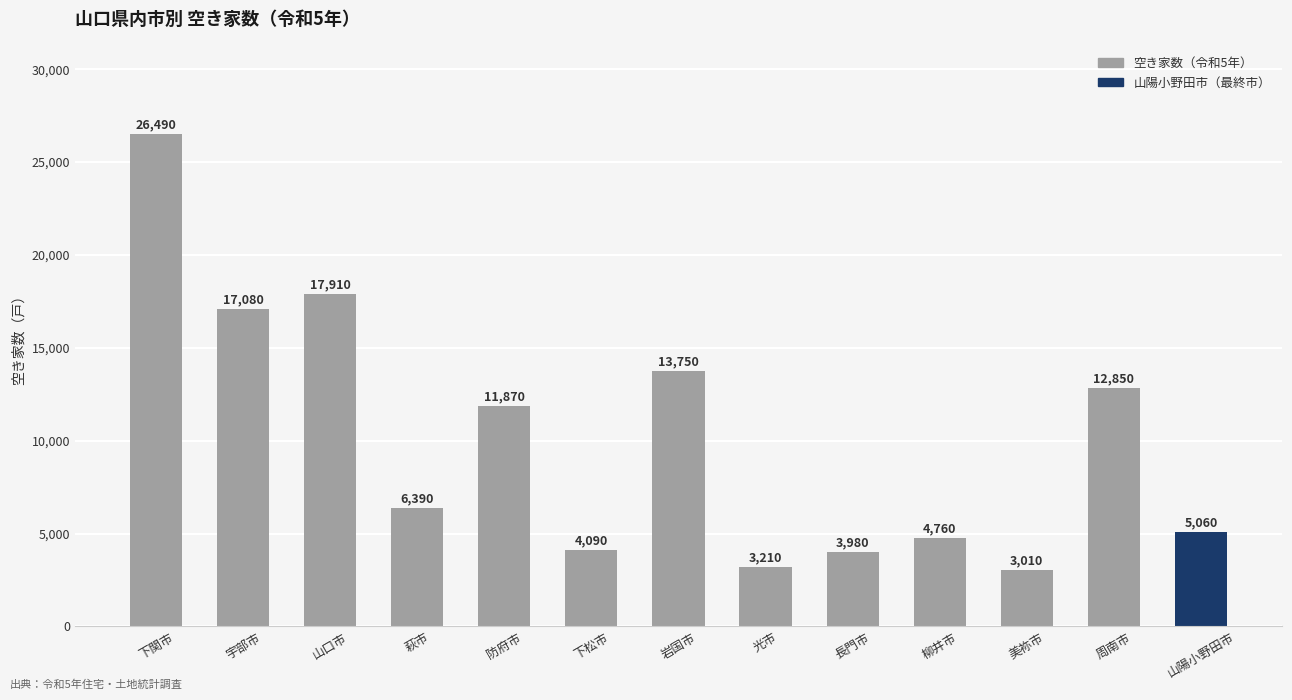

The value at 下関市 is 43574. True or false?

False